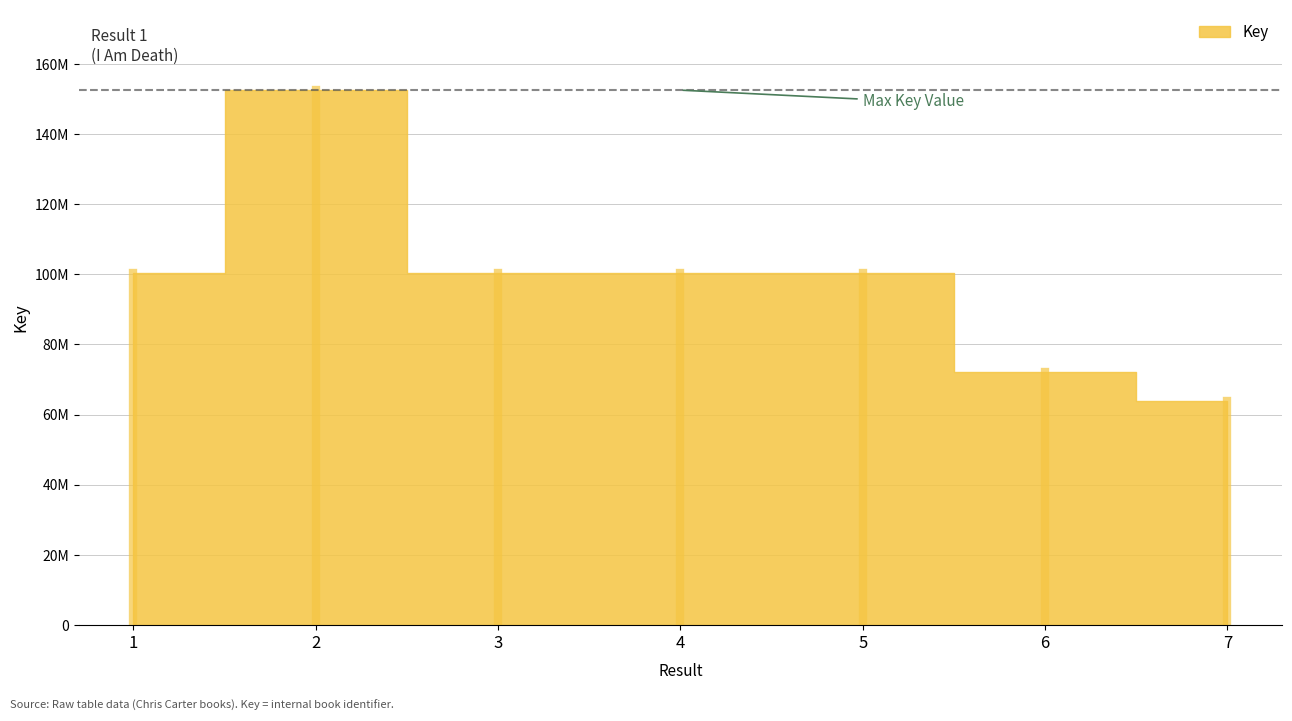

List the labels in order of value, smallest first.

7, 6, 1, 4, 3, 5, 2